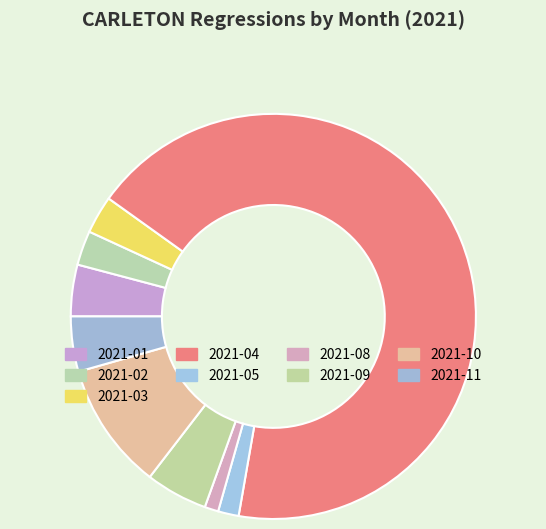

What is the ratio of the value at 2021-09 to the value at 2021-02?

1.8